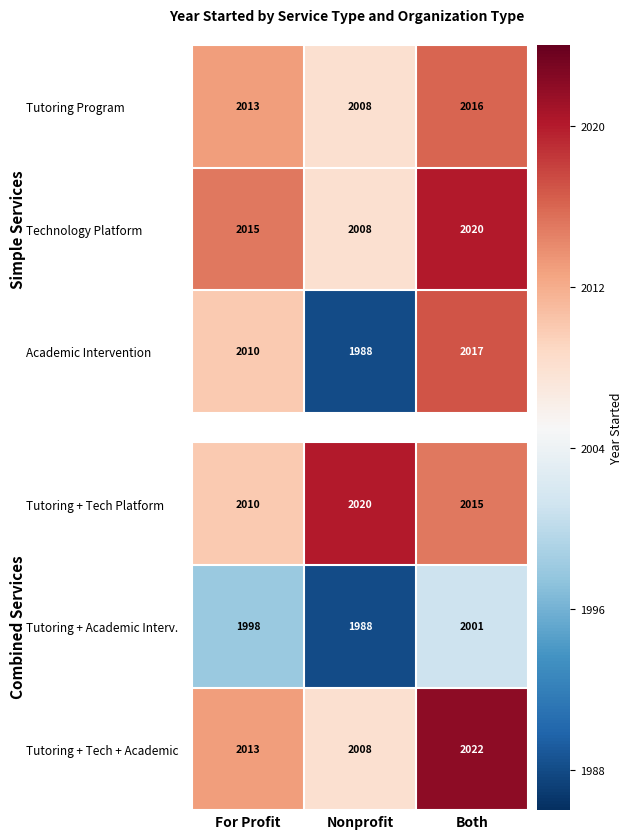

List the labels in order of Tutoring + Tech Platform value, smallest first.

For Profit, Both, Nonprofit